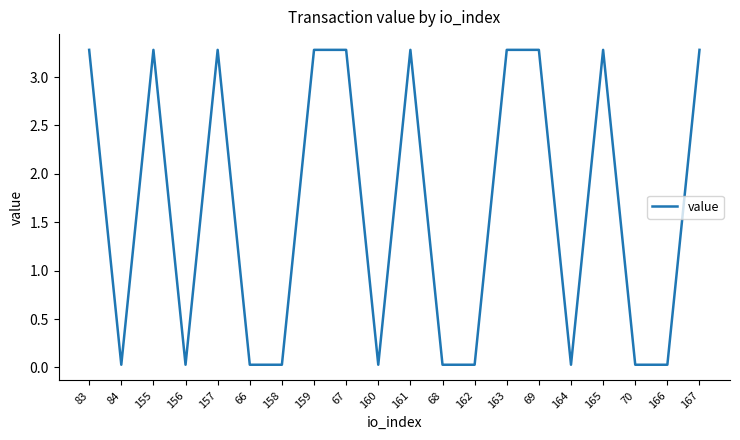

What position from the left is 83?

1